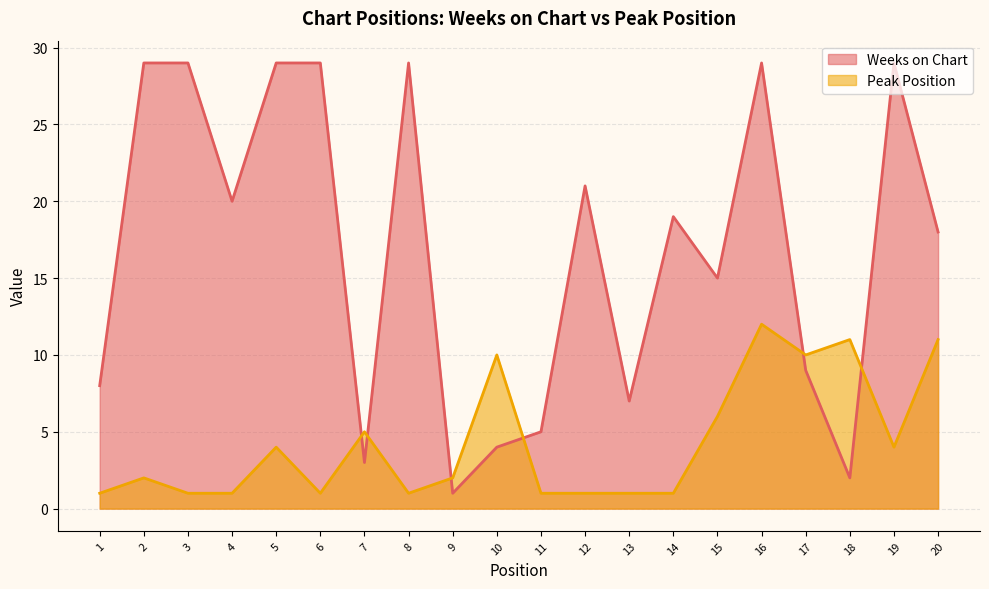

After their last crossing, which series has the higher values: Weeks on Chart or Peak Position?

Weeks on Chart